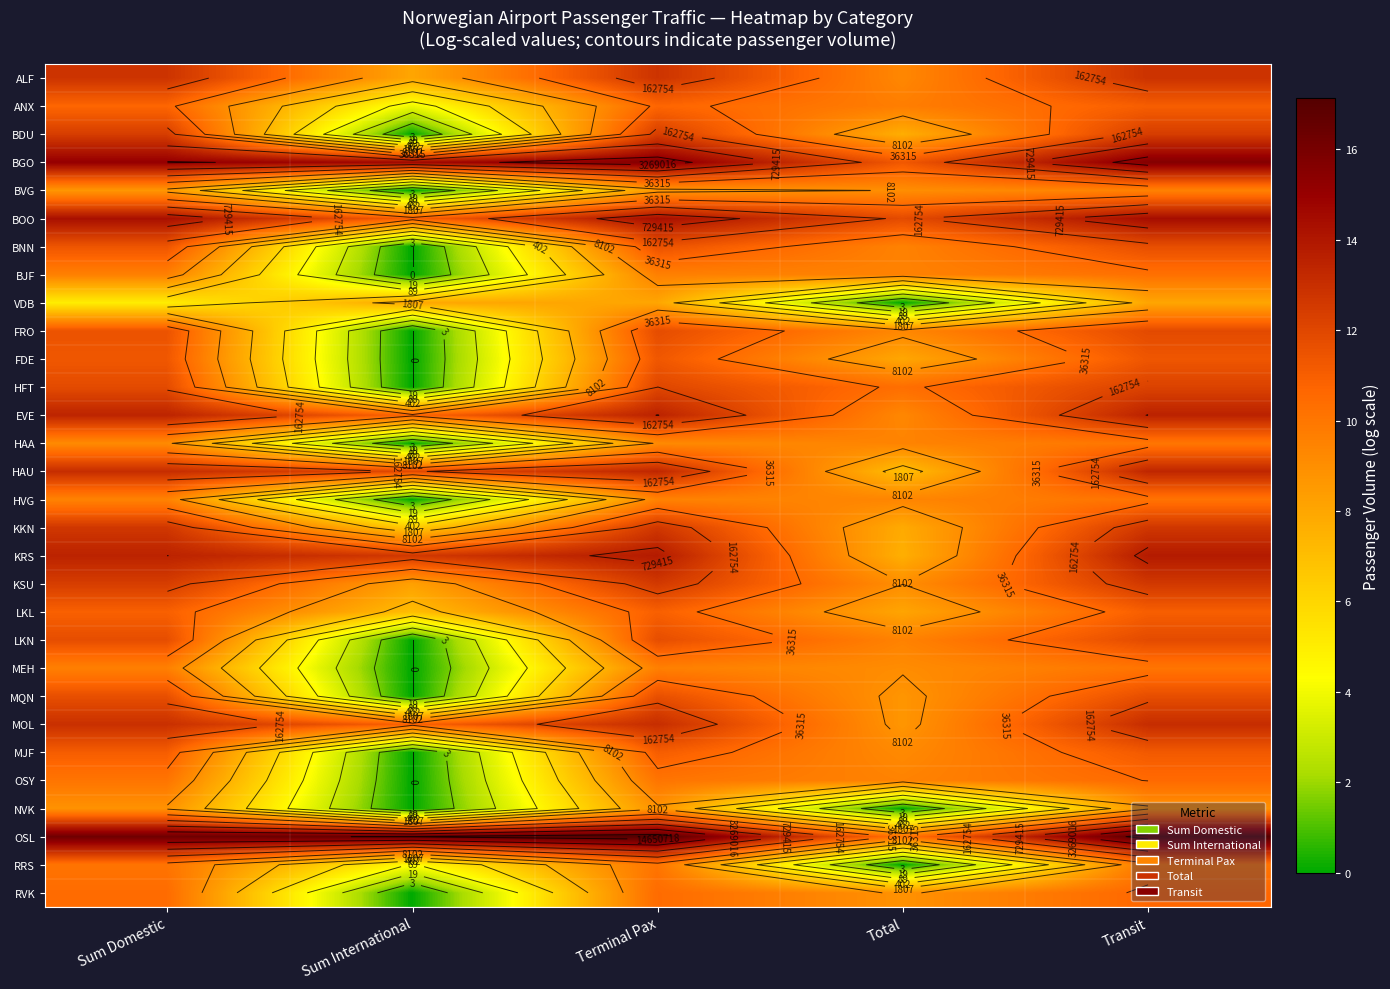

At which category is the sum across all series the highest?

Transit